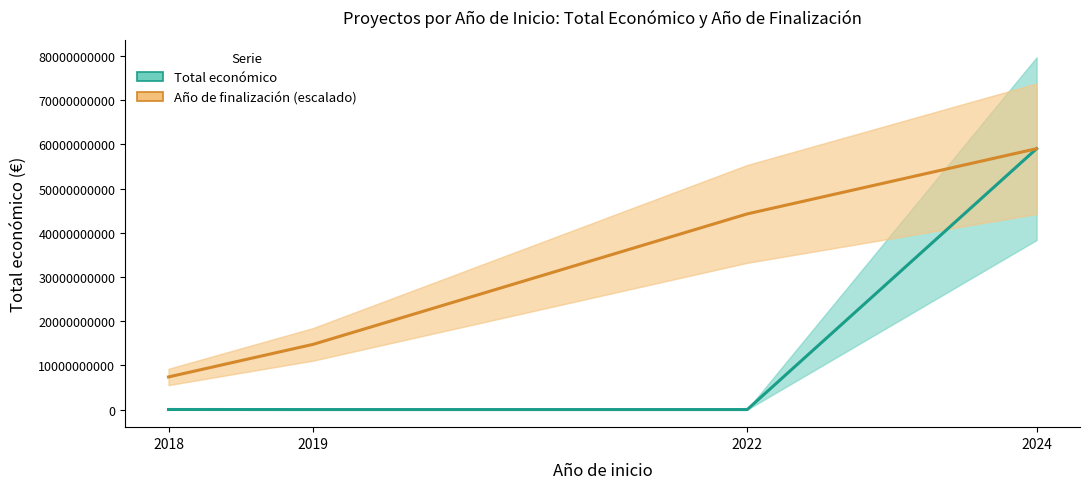

What is the value of the Total económico (estimate) point at the 2nd from the left?

497232.0